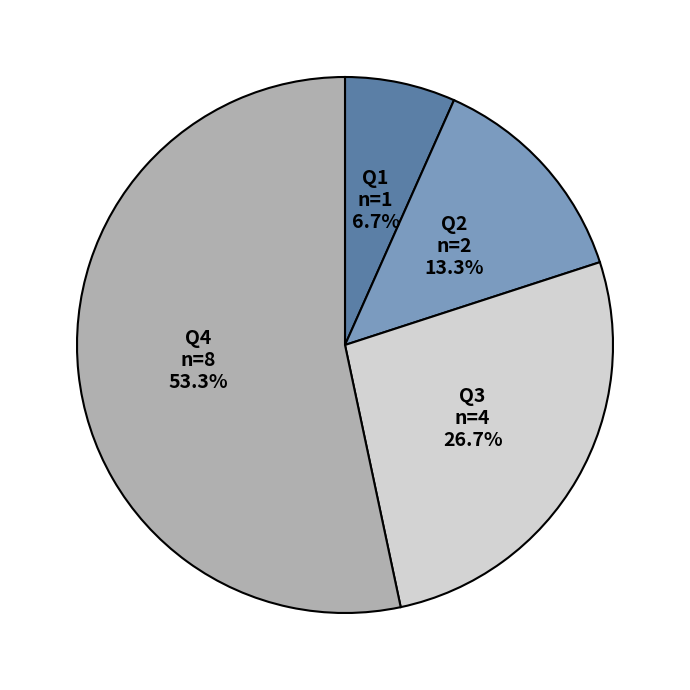

Combined, do Q3 and Q1 account for over 50%?

No